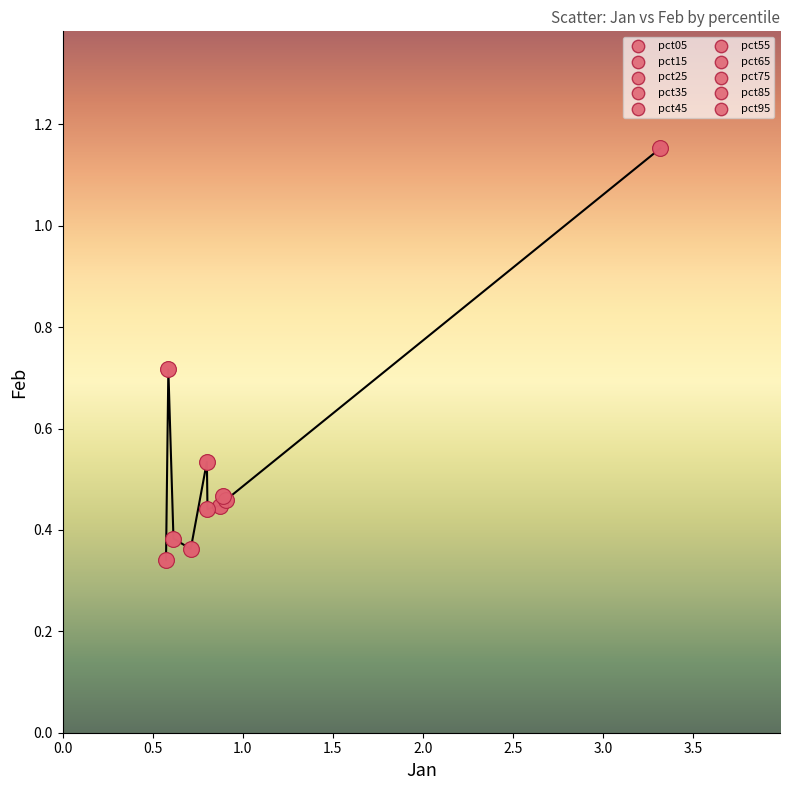

What is the difference between the maximum and minimum values?

0.8